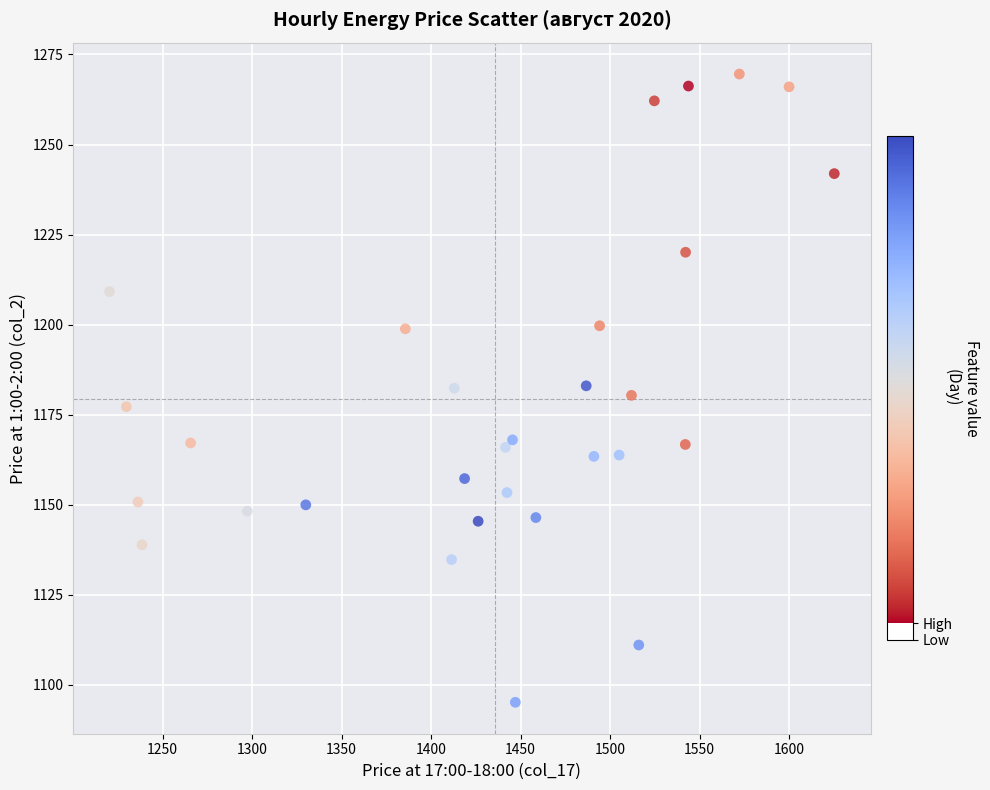

What is the range of Y values (max minus min)?

174.4